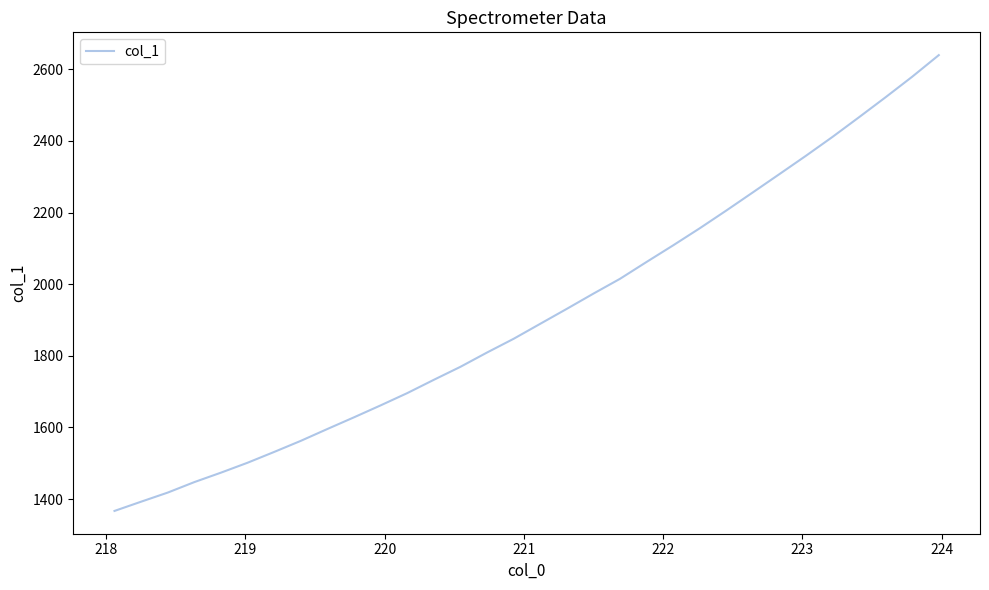

Is this an area chart (filled region under the line)?

No